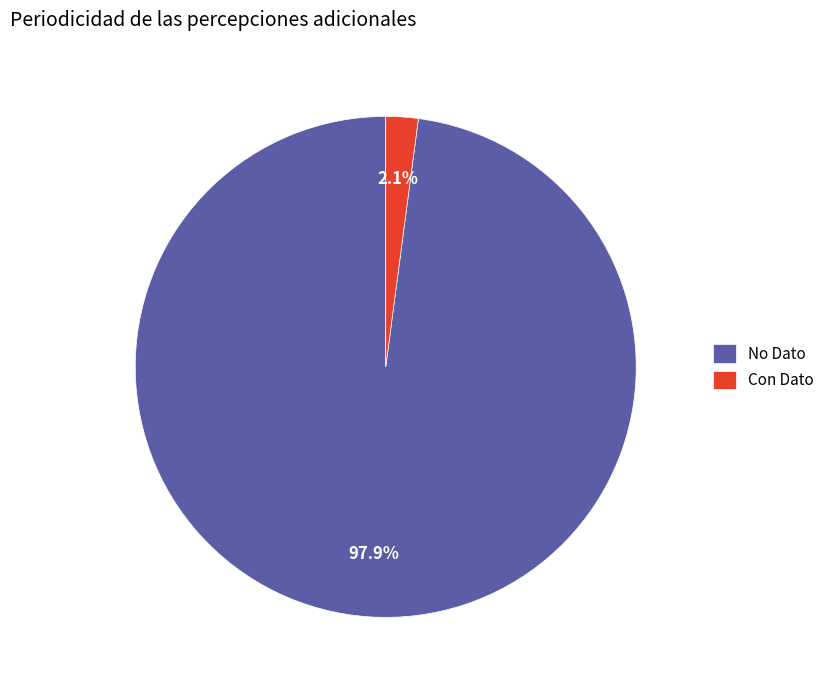

To the nearest percent, what is the difference between the largest and smallest slice percentages?

96%